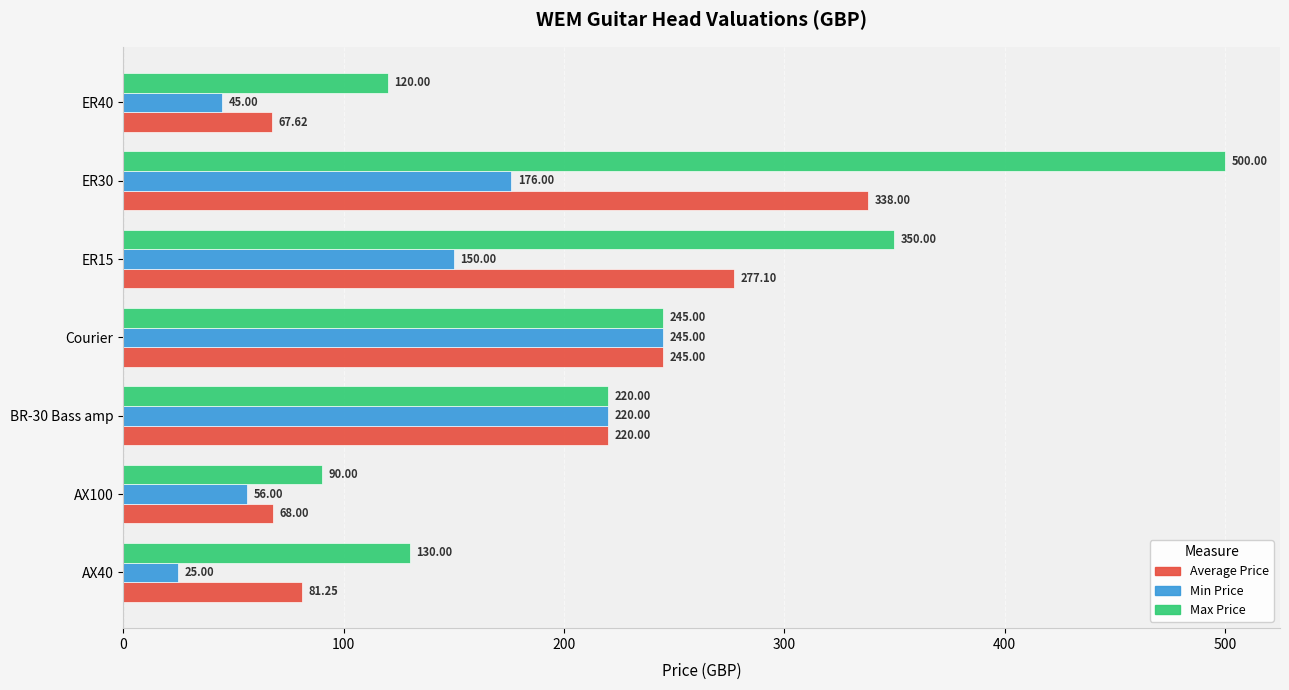

What is the smallest value displayed?

25.0